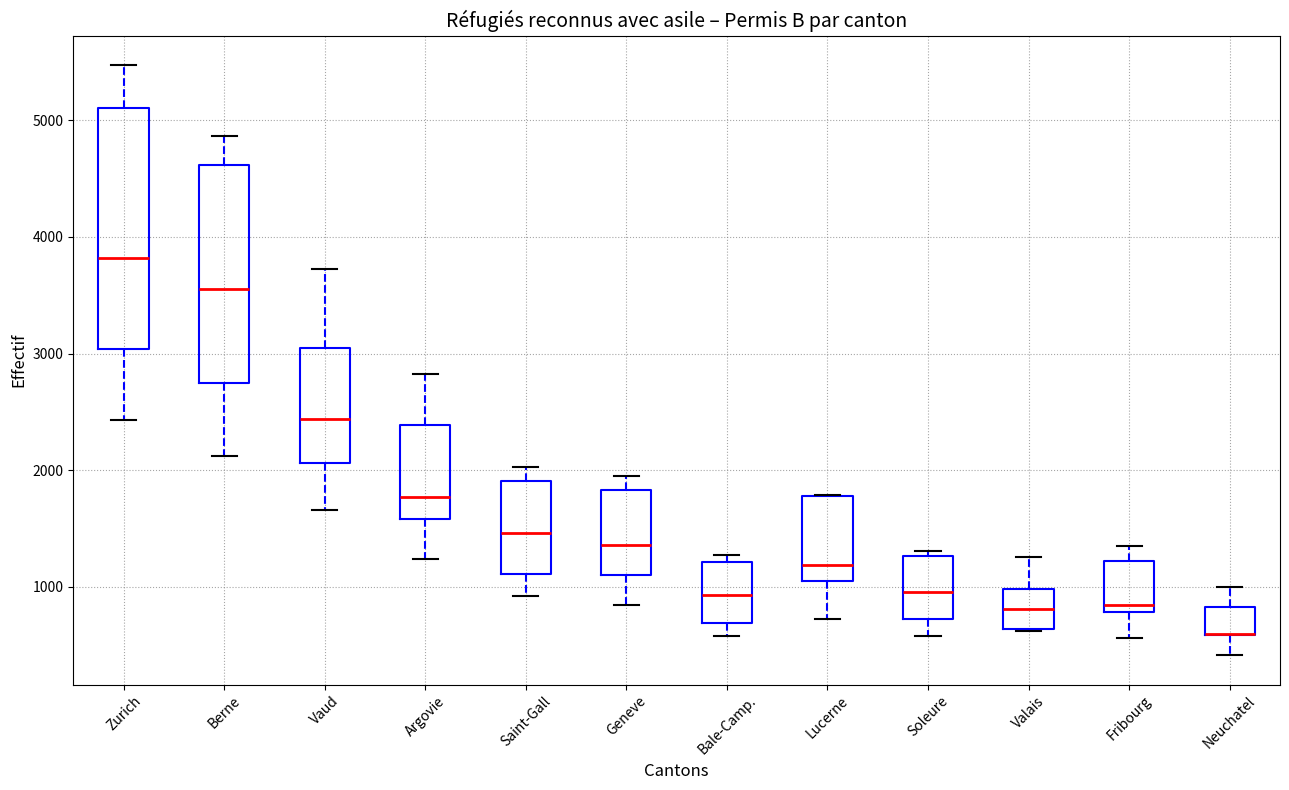

Reading left to right, read every box against the y-axis: the position of its median line, the range the box covers, and the ends of its whiskers. The values are not printed on the chart, so give them approximately, as read against the axis.

Zurich: median 3800, box 3000 to 5100, whiskers 2400 to 5500
Berne: median 3600, box 2700 to 4600, whiskers 2100 to 4900
Vaud: median 2400, box 2100 to 3000, whiskers 1700 to 3700
Argovie: median 1800, box 1600 to 2400, whiskers 1200 to 2800
Saint-Gall: median 1500, box 1100 to 1900, whiskers 900 to 2000
Geneve: median 1400, box 1100 to 1800, whiskers 800 to 1900
Bale-Camp.: median 900, box 700 to 1200, whiskers 600 to 1300
Lucerne: median 1200, box 1100 to 1800, whiskers 700 to 1800
Soleure: median 1000, box 700 to 1300, whiskers 600 to 1300 (just above the box's upper edge)
Valais: median 800, box 600 to 1000, whiskers 600 to 1300
Fribourg: median 800 (just above the box's lower edge), box 800 to 1200, whiskers 600 to 1400
Neuchatel: median 600 (drawn on the box's lower edge), box 600 to 800, whiskers 400 to 1000